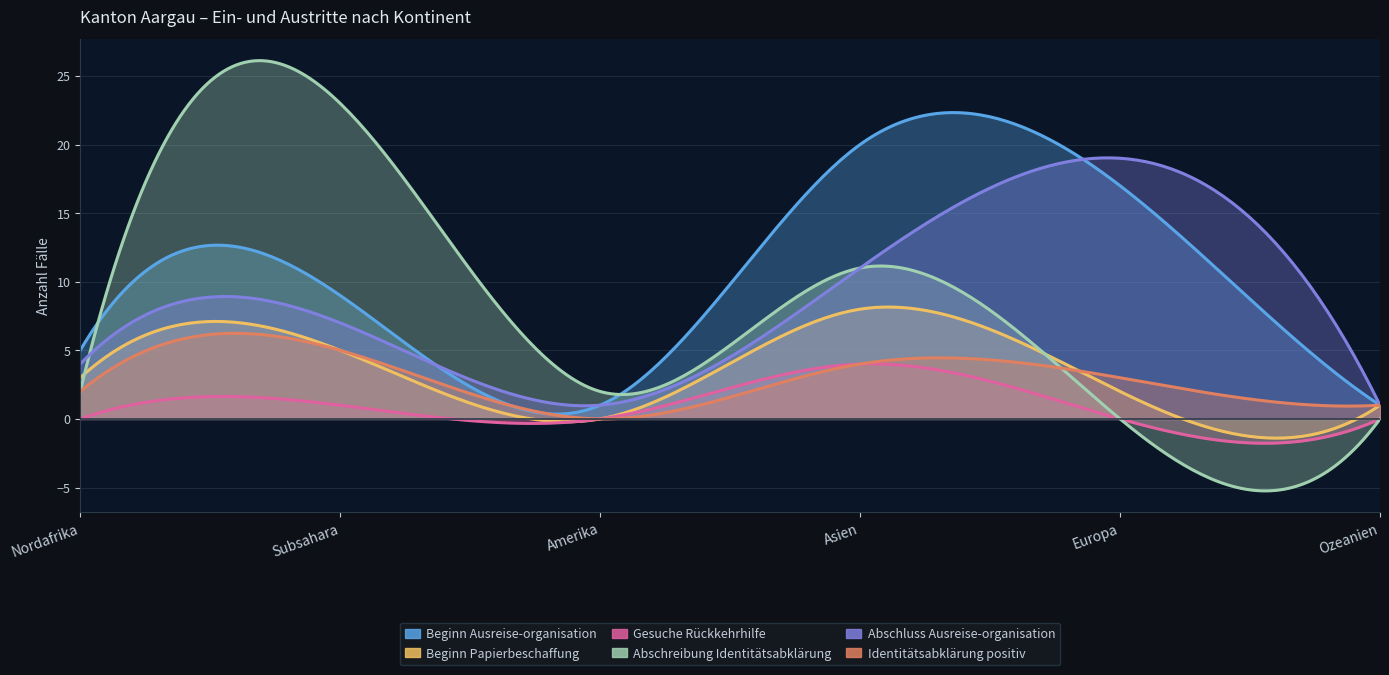

Count the number of categories in the chart.

6